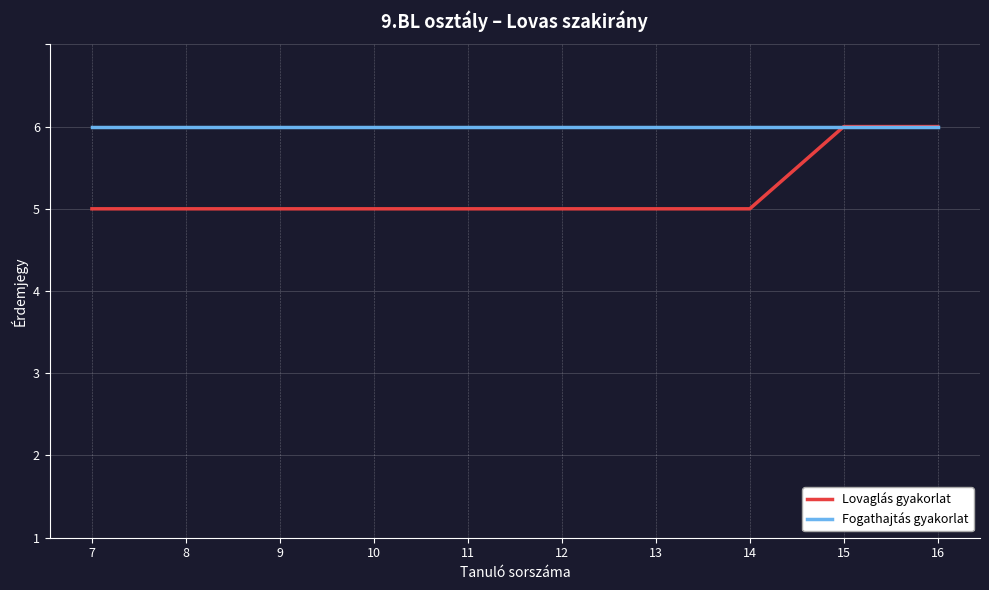

Count the Lovaglás gyakorlat values in the range 4 to 5.

10